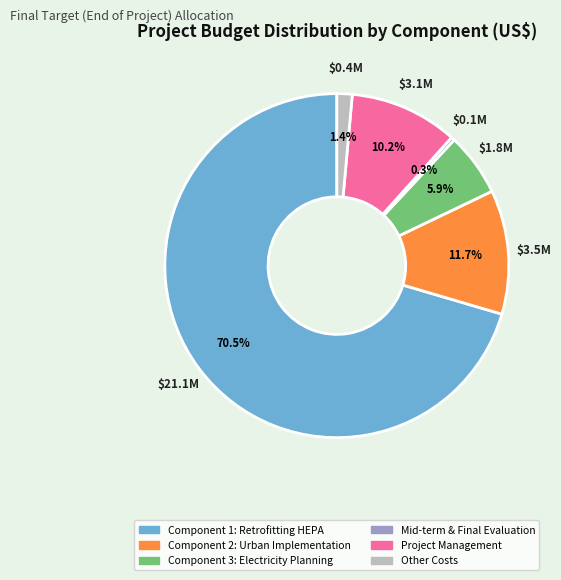

How much of the chart is everything except Component 3: Electricity Planning?

94.1%